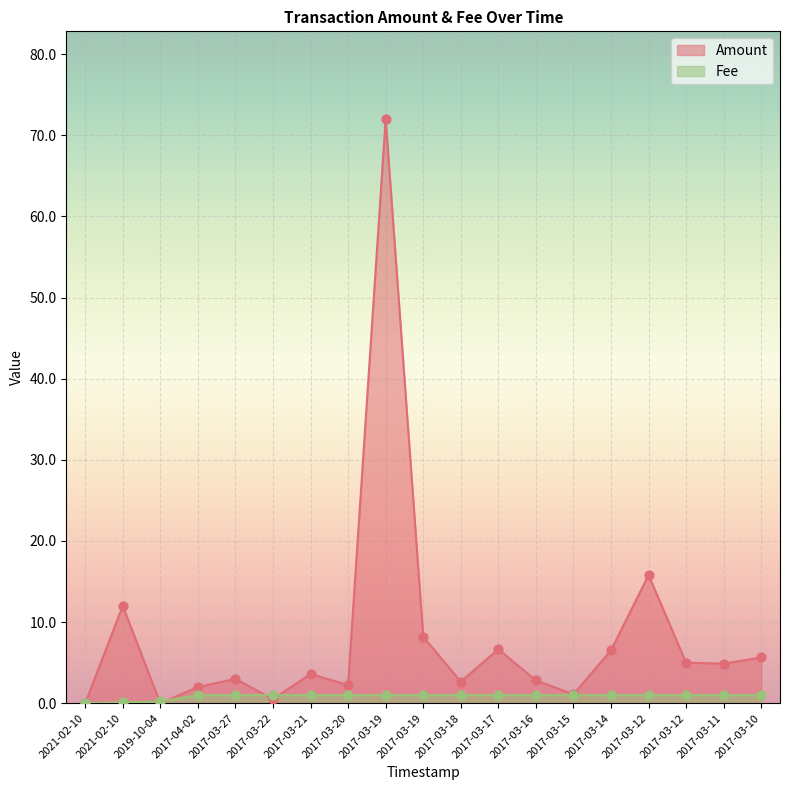

What is the total value across all series at 2017-03-17?

7.7